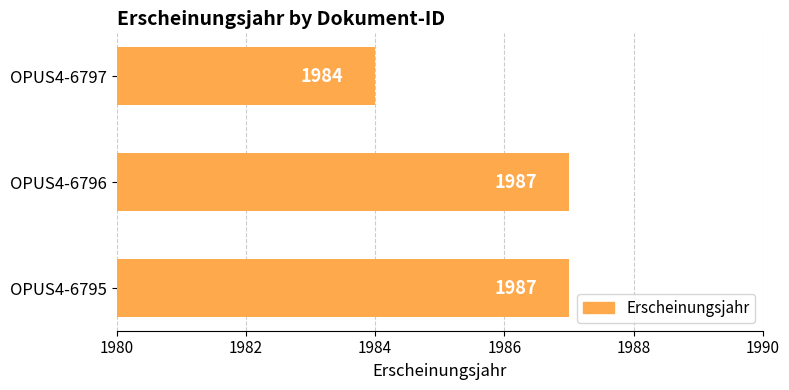

What is the sum of all values?

5958